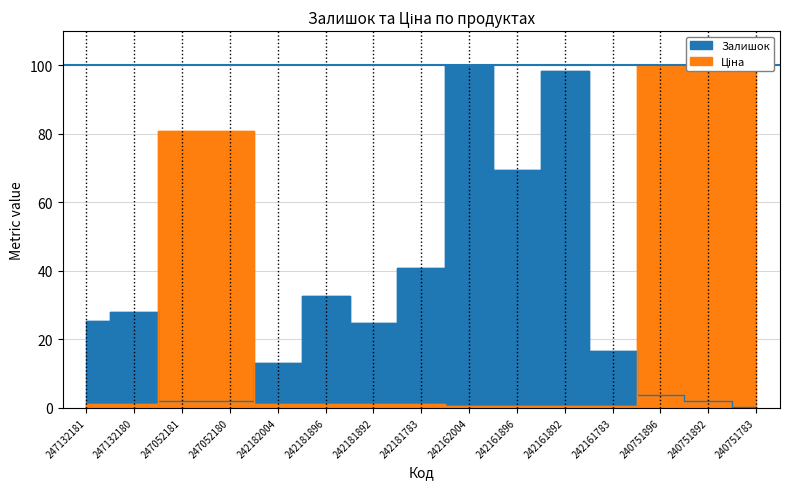

How many categories are shown in the chart?

15